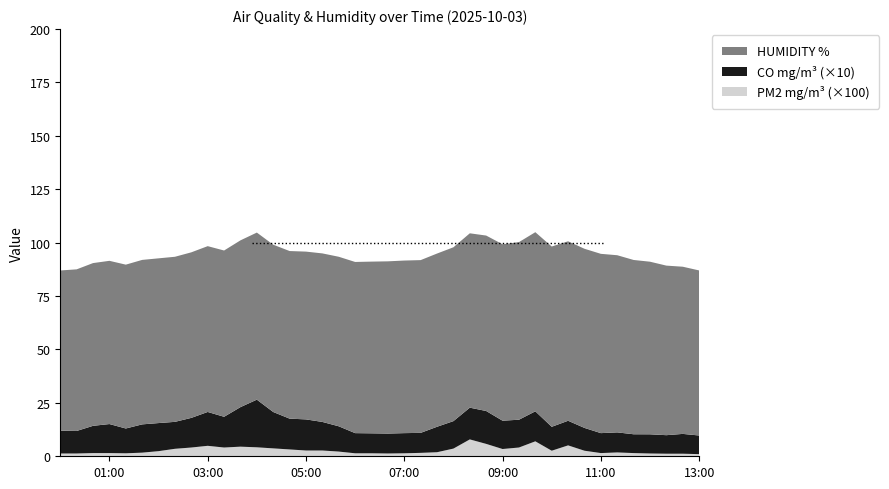

Reading left to right, extract all data points from this chart.

PM2 mg/m3: 2025-10-03 00:00=0.0	2025-10-03 00:20=0.0	2025-10-03 00:40=0.0	2025-10-03 01:00=0.0	2025-10-03 01:20=0.0	2025-10-03 01:40=0.0	2025-10-03 02:00=0.0	2025-10-03 02:20=0.0	2025-10-03 02:40=0.0	2025-10-03 03:00=0.0	2025-10-03 03:20=0.0	2025-10-03 03:40=0.0	2025-10-03 04:00=0.0	2025-10-03 04:20=0.0	2025-10-03 04:40=0.0	2025-10-03 05:00=0.0	2025-10-03 05:20=0.0	2025-10-03 05:40=0.0	2025-10-03 06:00=0.0	2025-10-03 06:20=0.0	2025-10-03 06:40=0.0	2025-10-03 07:00=0.0	2025-10-03 07:20=0.0	2025-10-03 07:40=0.0	2025-10-03 08:00=0.0	2025-10-03 08:20=0.1	2025-10-03 08:40=0.1	2025-10-03 09:00=0.0	2025-10-03 09:20=0.0	2025-10-03 09:40=0.1	2025-10-03 10:00=0.0	2025-10-03 10:20=0.1	2025-10-03 10:40=0.0	2025-10-03 11:00=0.0	2025-10-03 11:20=0.0	2025-10-03 11:40=0.0	2025-10-03 12:00=0.0	2025-10-03 12:20=0.0	2025-10-03 12:40=0.0	2025-10-03 13:00=0.0
CO mg/m3: 2025-10-03 00:00=1.1	2025-10-03 00:20=1.1	2025-10-03 00:40=1.3	2025-10-03 01:00=1.4	2025-10-03 01:20=1.2	2025-10-03 01:40=1.3	2025-10-03 02:00=1.3	2025-10-03 02:20=1.3	2025-10-03 02:40=1.4	2025-10-03 03:00=1.6	2025-10-03 03:20=1.4	2025-10-03 03:40=1.9	2025-10-03 04:00=2.2	2025-10-03 04:20=1.7	2025-10-03 04:40=1.4	2025-10-03 05:00=1.5	2025-10-03 05:20=1.3	2025-10-03 05:40=1.2	2025-10-03 06:00=0.9	2025-10-03 06:20=0.9	2025-10-03 06:40=0.9	2025-10-03 07:00=0.9	2025-10-03 07:20=0.9	2025-10-03 07:40=1.2	2025-10-03 08:00=1.3	2025-10-03 08:20=1.5	2025-10-03 08:40=1.5	2025-10-03 09:00=1.3	2025-10-03 09:20=1.3	2025-10-03 09:40=1.4	2025-10-03 10:00=1.1	2025-10-03 10:20=1.2	2025-10-03 10:40=1.1	2025-10-03 11:00=0.9	2025-10-03 11:20=0.9	2025-10-03 11:40=0.9	2025-10-03 12:00=0.9	2025-10-03 12:20=0.9	2025-10-03 12:40=0.9	2025-10-03 13:00=0.9
HUMIDITY %: 2025-10-03 00:00=75.0	2025-10-03 00:20=75.7	2025-10-03 00:40=76.2	2025-10-03 01:00=76.4	2025-10-03 01:20=76.7	2025-10-03 01:40=77.0	2025-10-03 02:00=77.1	2025-10-03 02:20=77.3	2025-10-03 02:40=77.5	2025-10-03 03:00=77.6	2025-10-03 03:20=77.8	2025-10-03 03:40=78.1	2025-10-03 04:00=78.2	2025-10-03 04:20=78.3	2025-10-03 04:40=78.5	2025-10-03 05:00=78.5	2025-10-03 05:20=78.9	2025-10-03 05:40=79.4	2025-10-03 06:00=80.1	2025-10-03 06:20=80.4	2025-10-03 06:40=80.6	2025-10-03 07:00=80.8	2025-10-03 07:20=80.9	2025-10-03 07:40=81.1	2025-10-03 08:00=81.4	2025-10-03 08:20=81.6	2025-10-03 08:40=82.1	2025-10-03 09:00=82.6	2025-10-03 09:20=83.1	2025-10-03 09:40=83.9	2025-10-03 10:00=84.4	2025-10-03 10:20=84.0	2025-10-03 10:40=83.9	2025-10-03 11:00=83.9	2025-10-03 11:20=82.9	2025-10-03 11:40=81.6	2025-10-03 12:00=80.8	2025-10-03 12:20=79.4	2025-10-03 12:40=78.3	2025-10-03 13:00=77.3